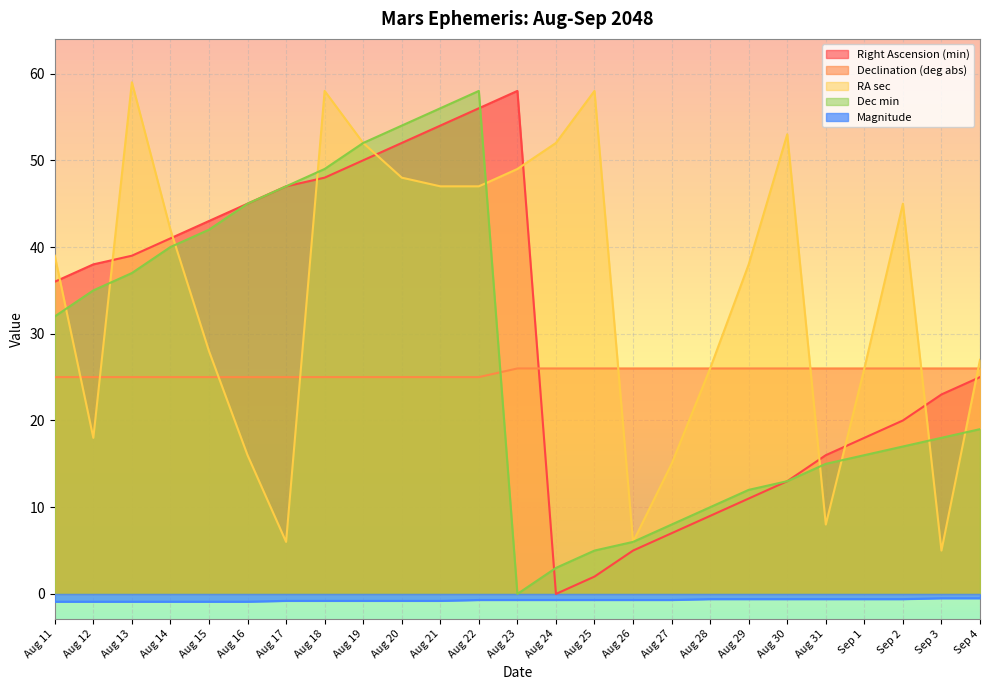

What is the difference between the maximum and minimum values in the RA sec series?

54.0